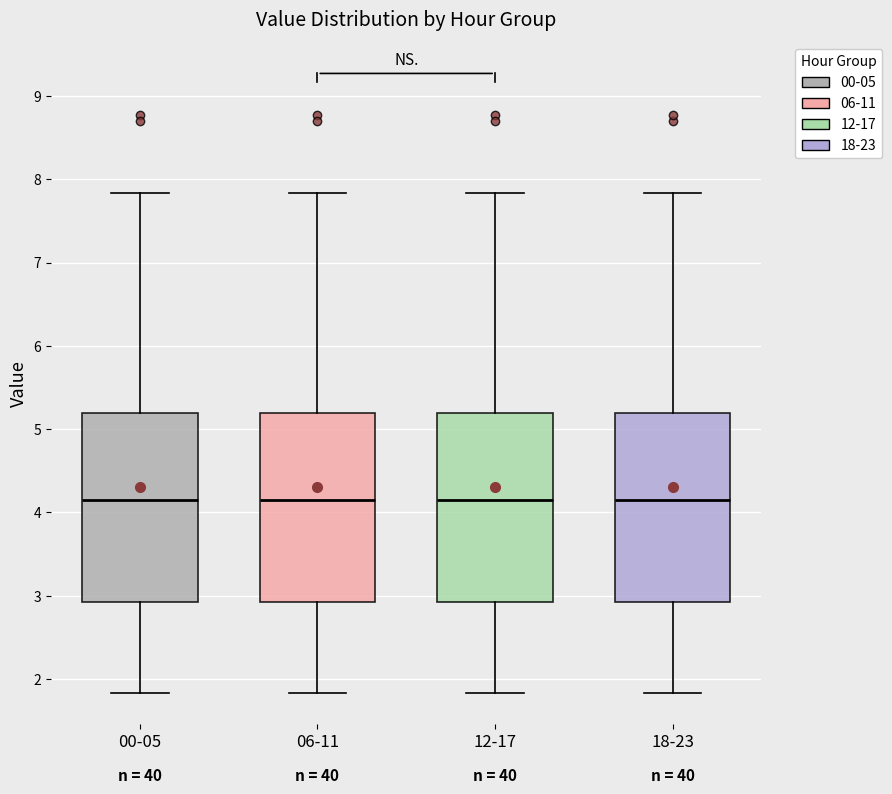

Reading left to right, read every box against the y-axis: the position of its median line, the range the box covers, and the ends of its whiskers. The values are not printed on the chart, so give them approximately, as read against the axis.

00-05: median 4.2, box 2.9 to 5.2, whiskers 1.8 to 7.8
06-11: median 4.2, box 2.9 to 5.2, whiskers 1.8 to 7.8
12-17: median 4.2, box 2.9 to 5.2, whiskers 1.8 to 7.8
18-23: median 4.2, box 2.9 to 5.2, whiskers 1.8 to 7.8